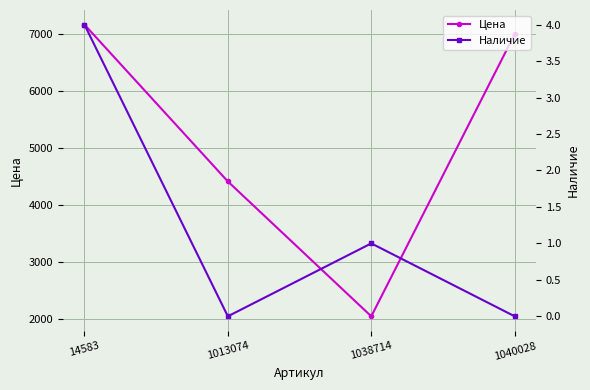

Is it true that Цена equals 7766 at 1013074?

False